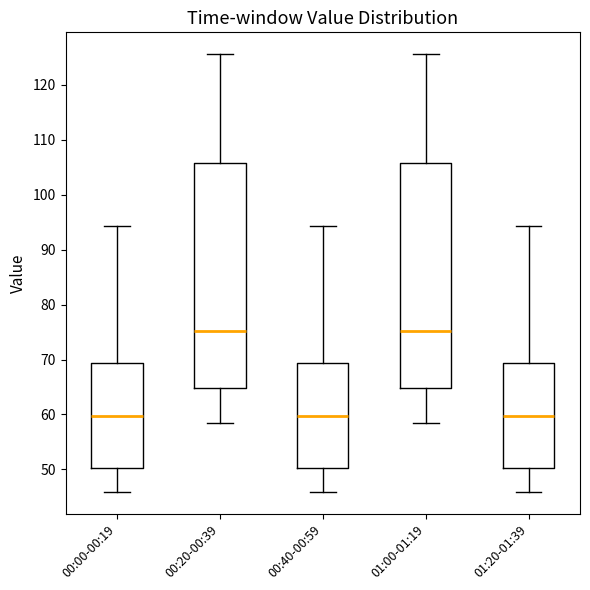

Where does the upper whisker of the box for 01:20-01:39 end on the y-axis? The values are not printed on the chart, so give them approximately, as read against the axis.

94